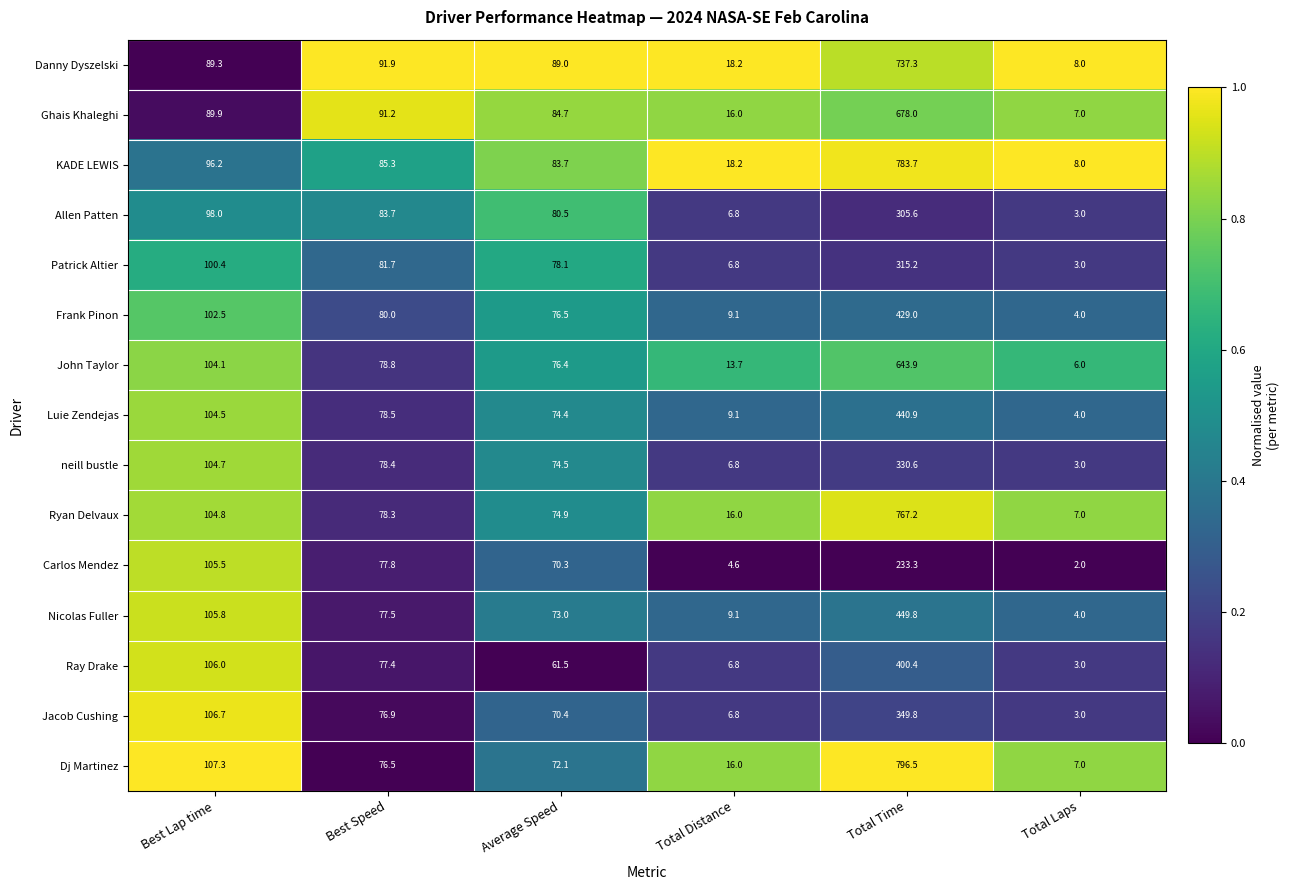

What is the sum of all Nicolas Fuller values?

719.2